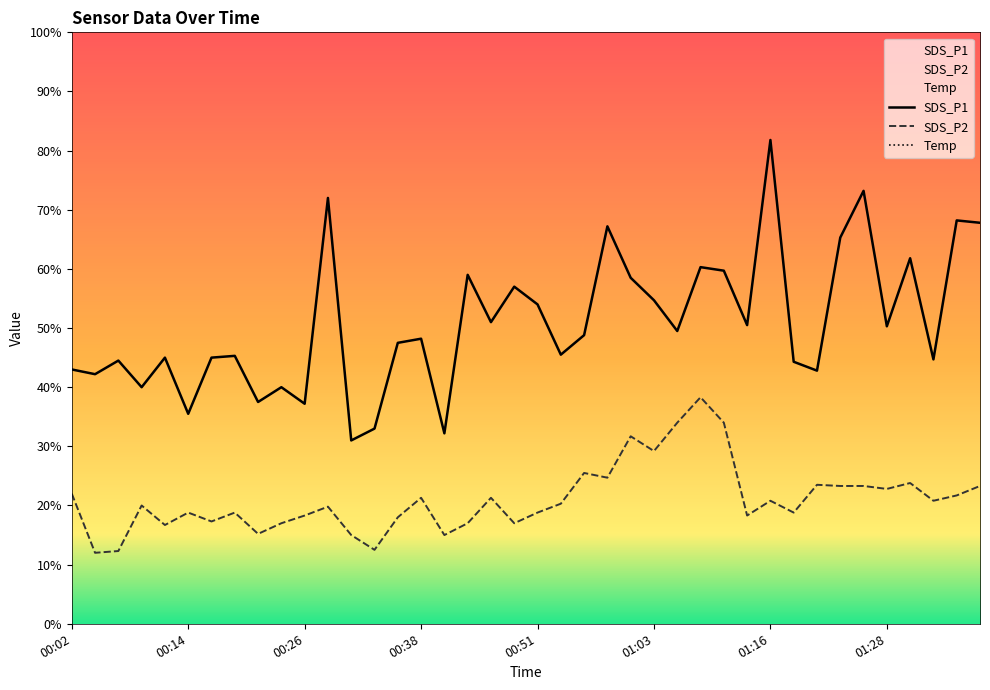

True or false: SDS_P2 and Temp intersect in this chart.

False